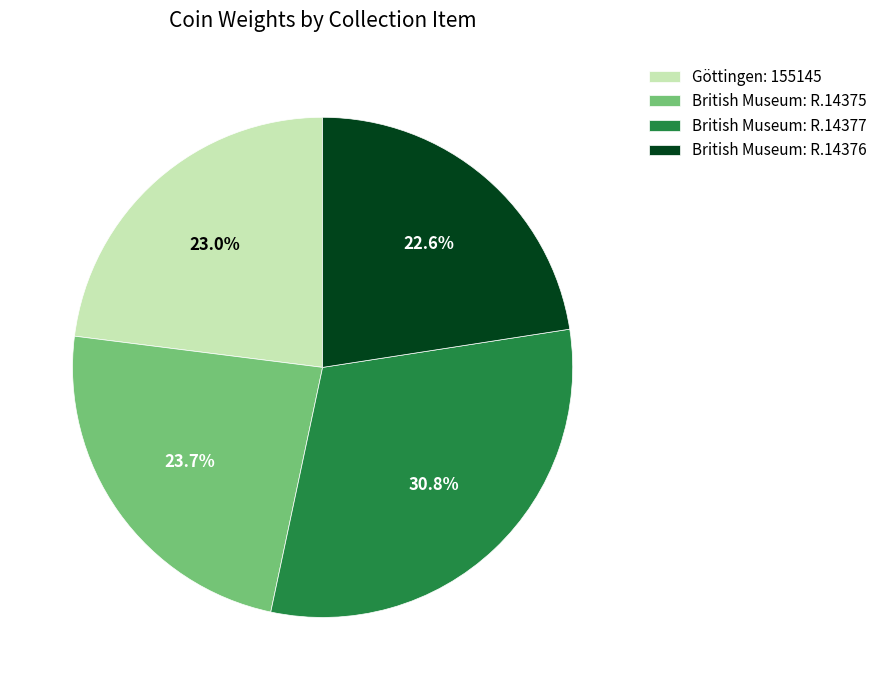

Which slice is the largest?

British Museum: R.14377